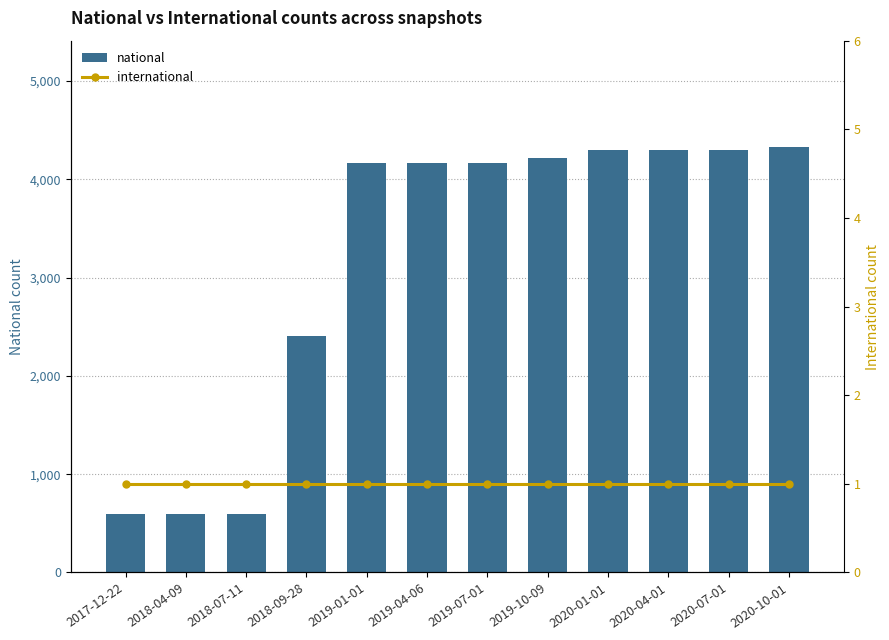

List the labels in order of international value, largest first.

2017-12-22, 2018-04-09, 2018-07-11, 2018-09-28, 2019-01-01, 2019-04-06, 2019-07-01, 2019-10-09, 2020-01-01, 2020-04-01, 2020-07-01, 2020-10-01